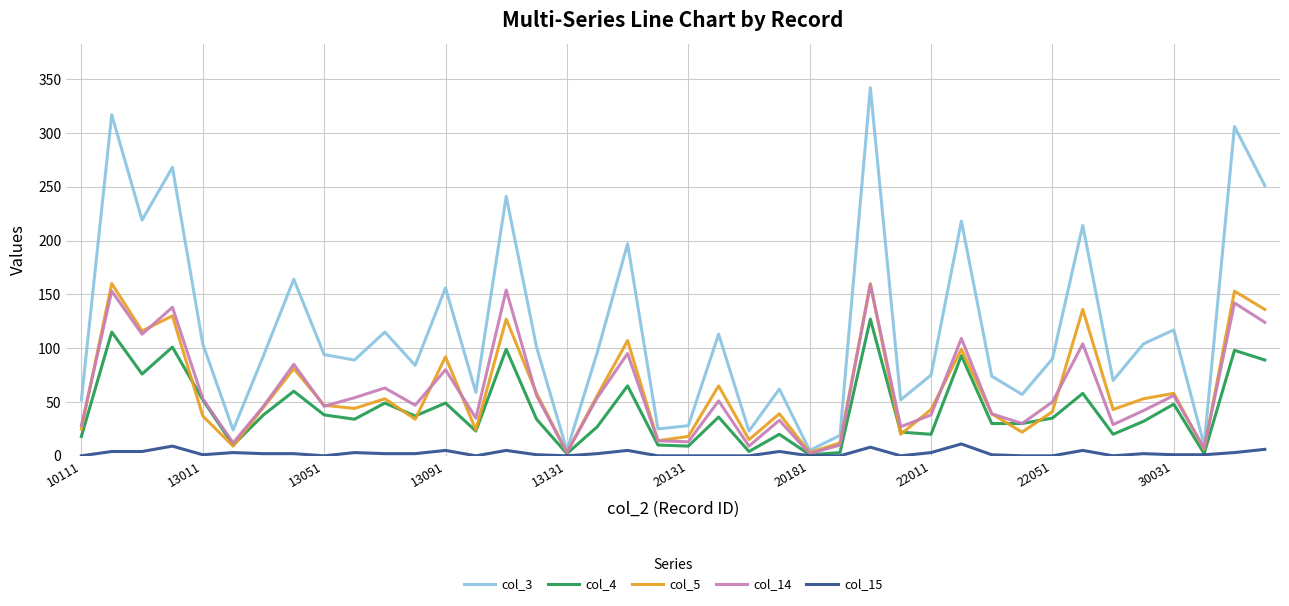

True or false: col_14 has more than 1 interior local peaks.

True